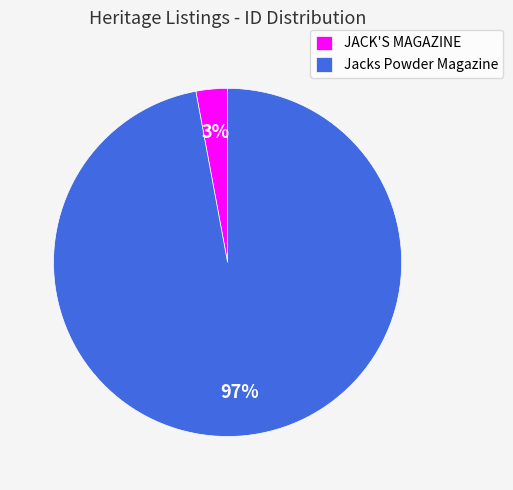

Combined, do JACK'S MAGAZINE and Jacks Powder Magazine account for over 50%?

Yes